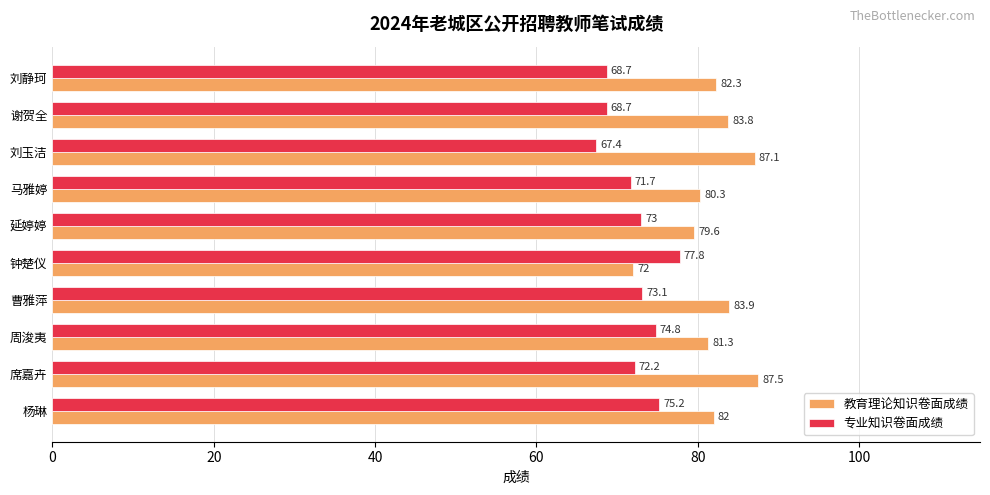

Is it true that 教育理论知识卷面成绩 equals 50.1 at 周浚夷?

False